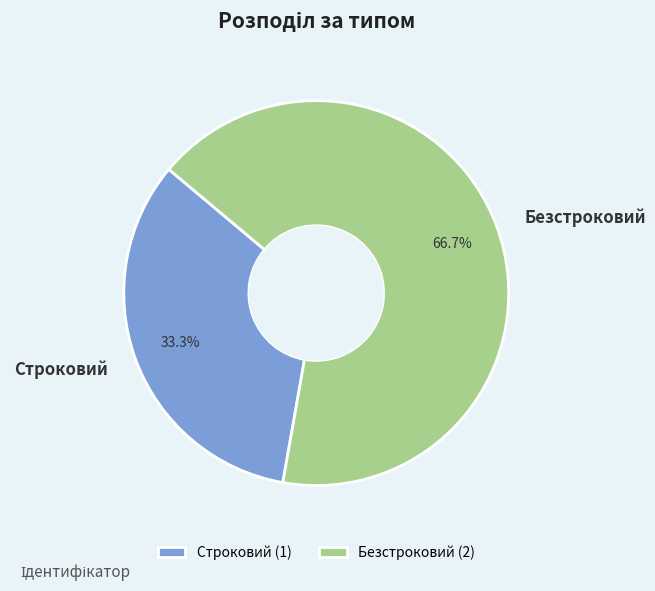

To the nearest percent, what is the difference between the largest and smallest slice percentages?

33%